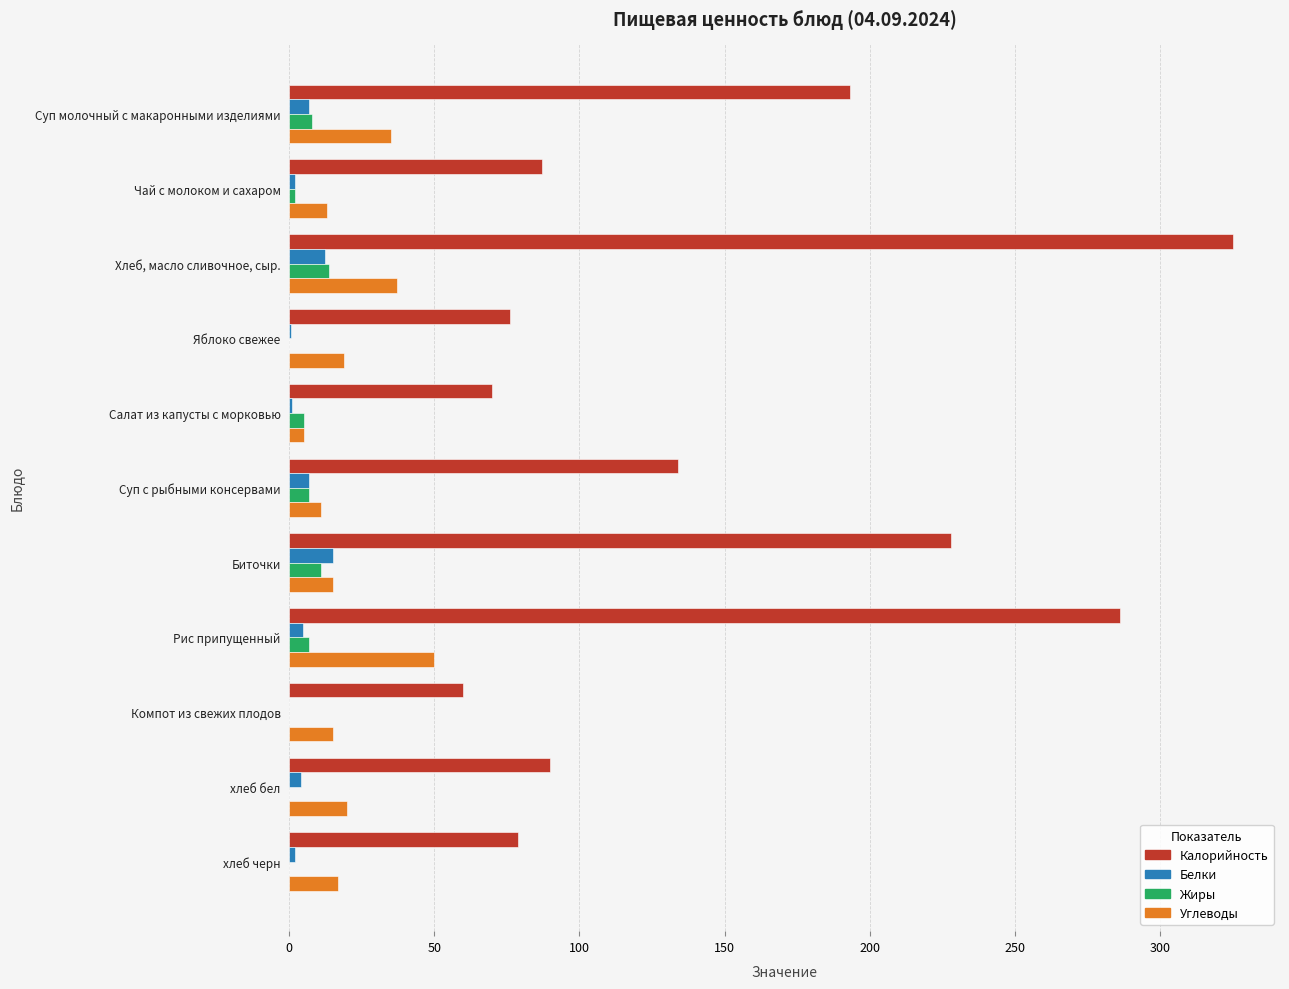

What is the greatest value displayed?

325.0